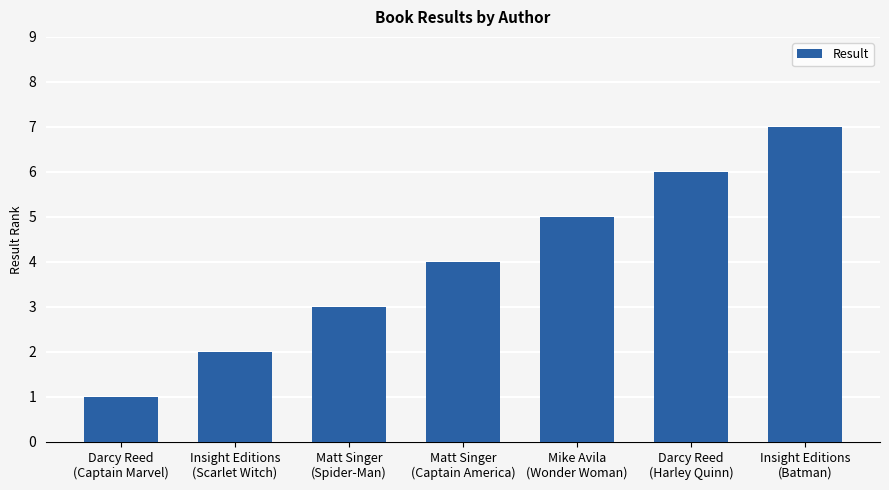

Is it true that the value at Insight Editions
(Batman) is 7?

True